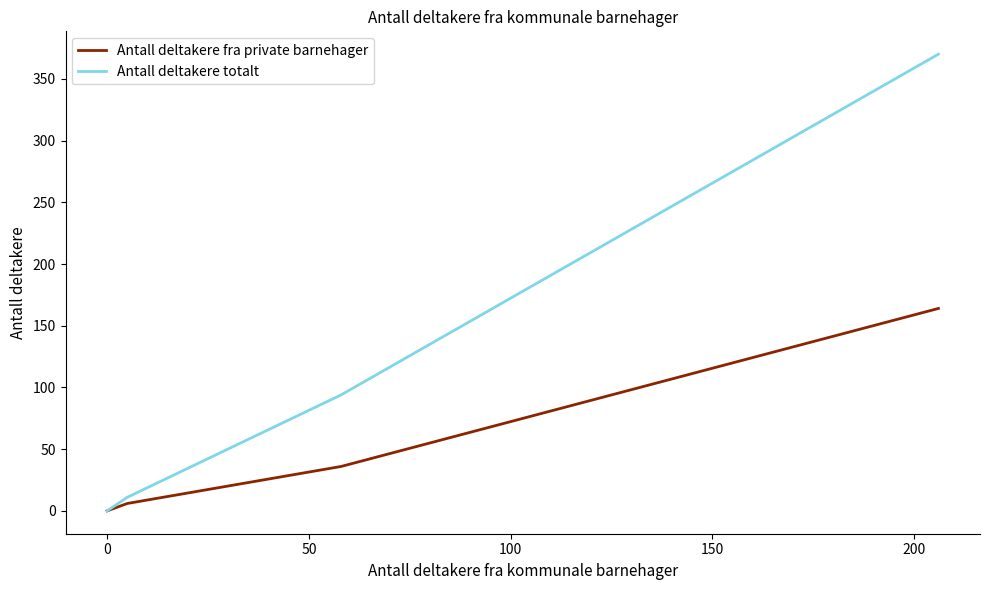

How many distinct data groups are displayed?

2